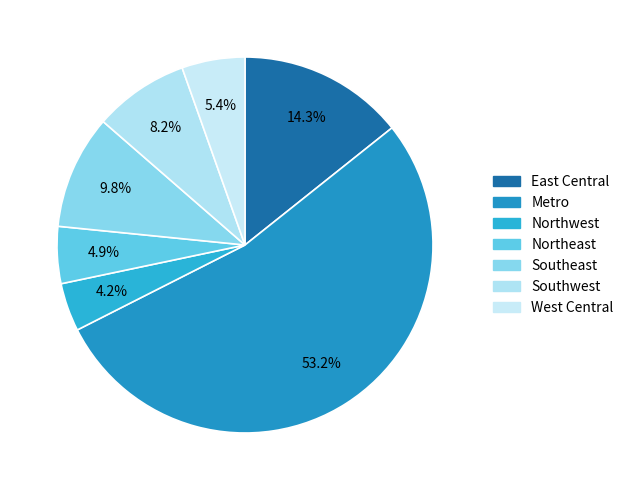

How many slices are in this pie chart?

7